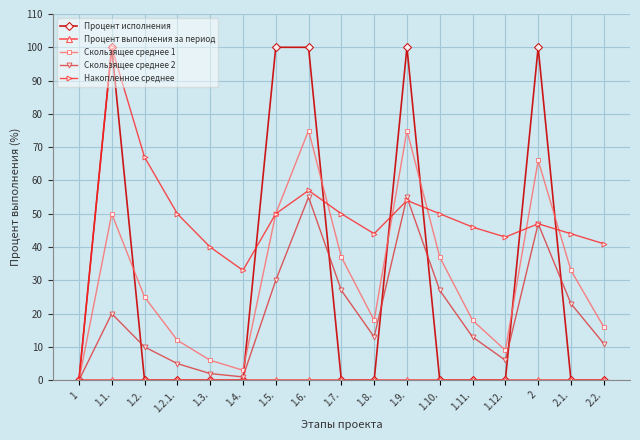

What is the difference between the highest and lowest values at 1.8.?

44